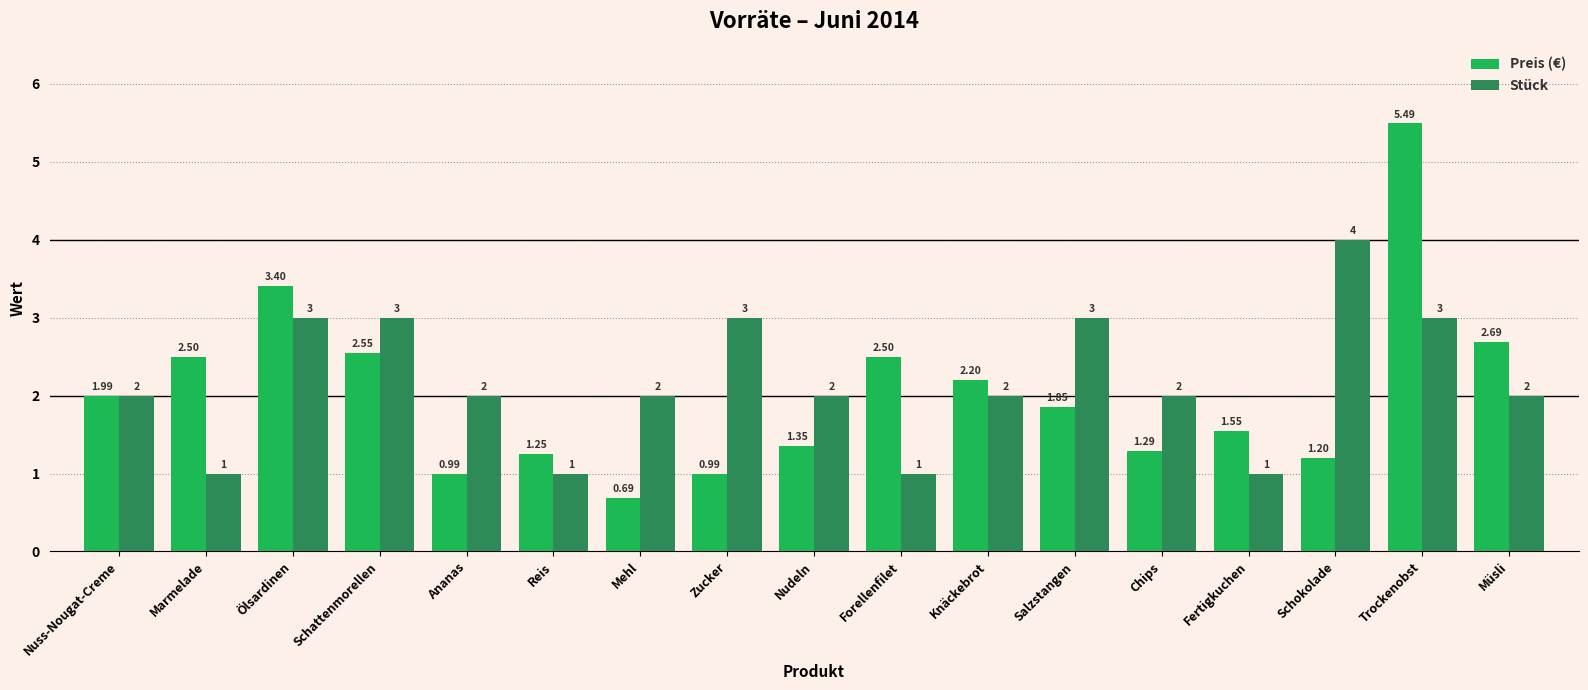

How many data points in Preis (€) are less than 1?

3